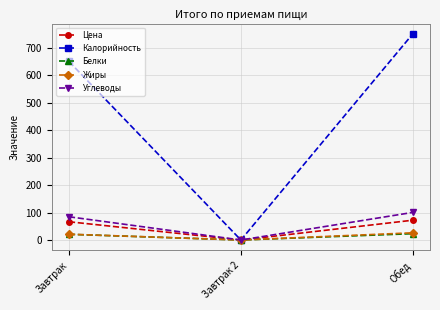

What is the average value of the Цена series?

46.2